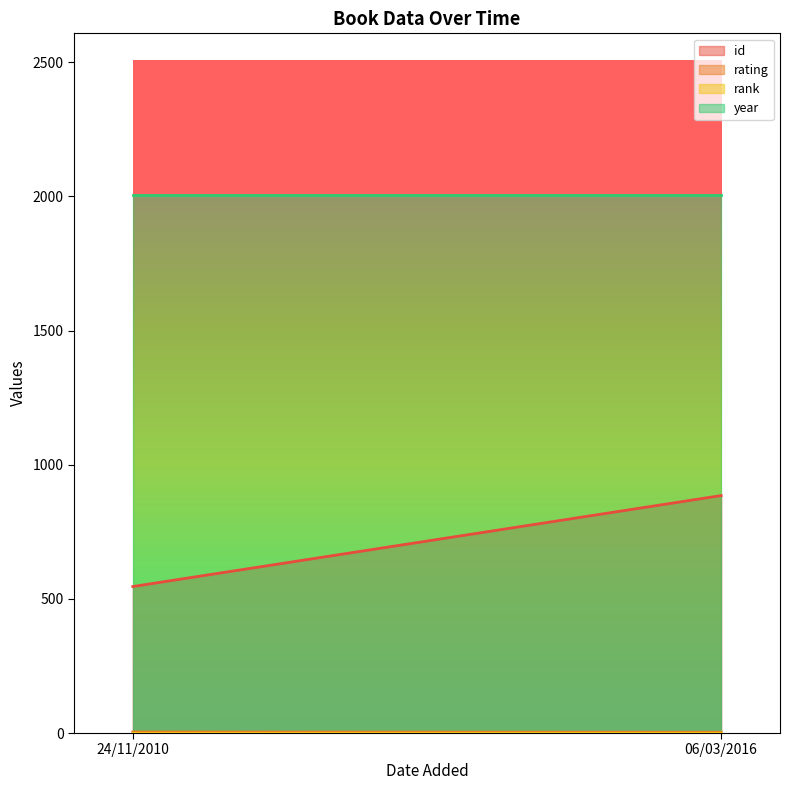

At how many categories does at least one series exceed 872?

2